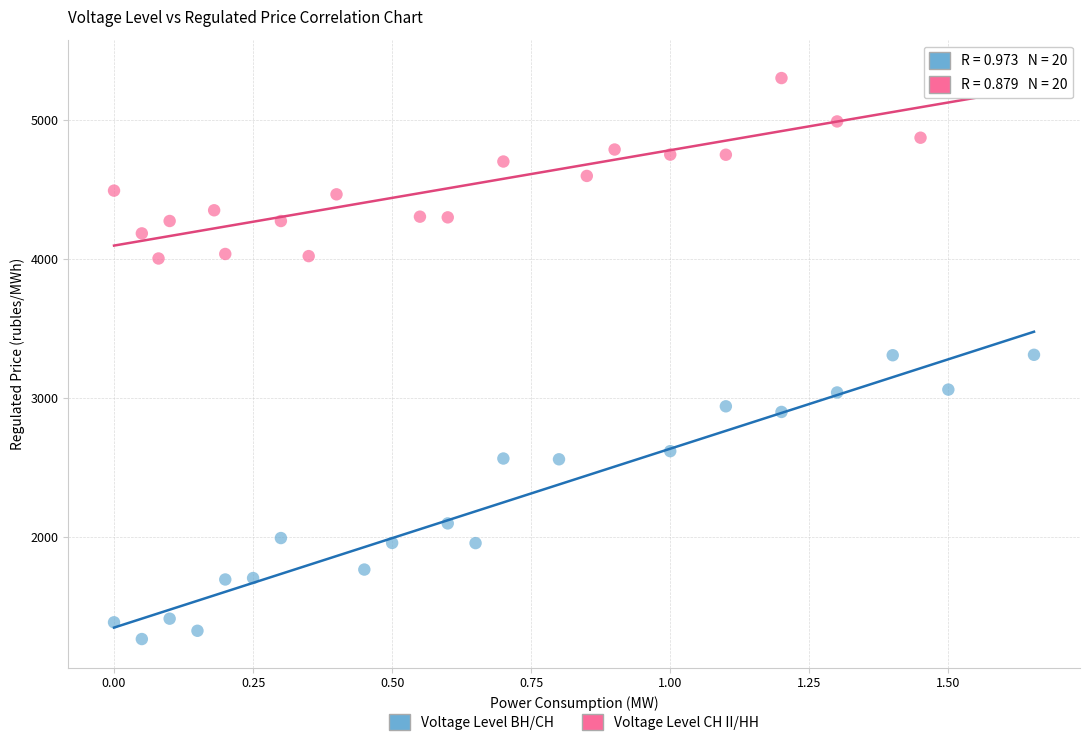

What are all the series names shown in the legend?

Voltage Level BH/CH, Voltage Level CH II/HH